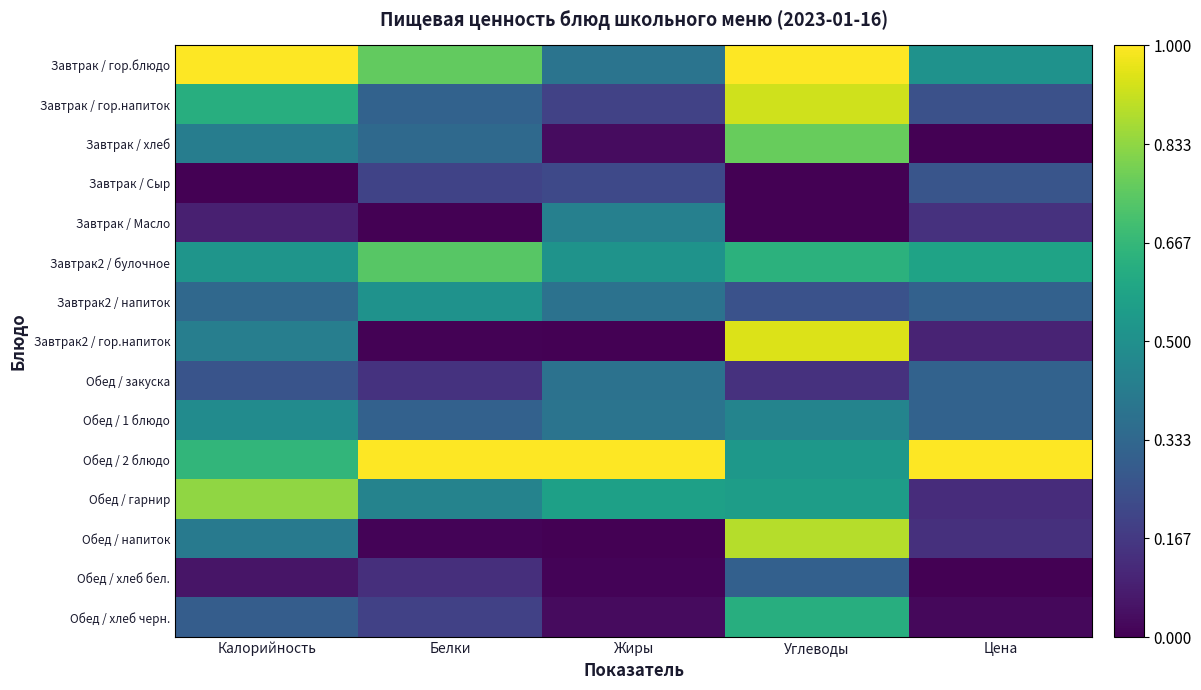

Between Белки and Цена, which is larger?

Белки